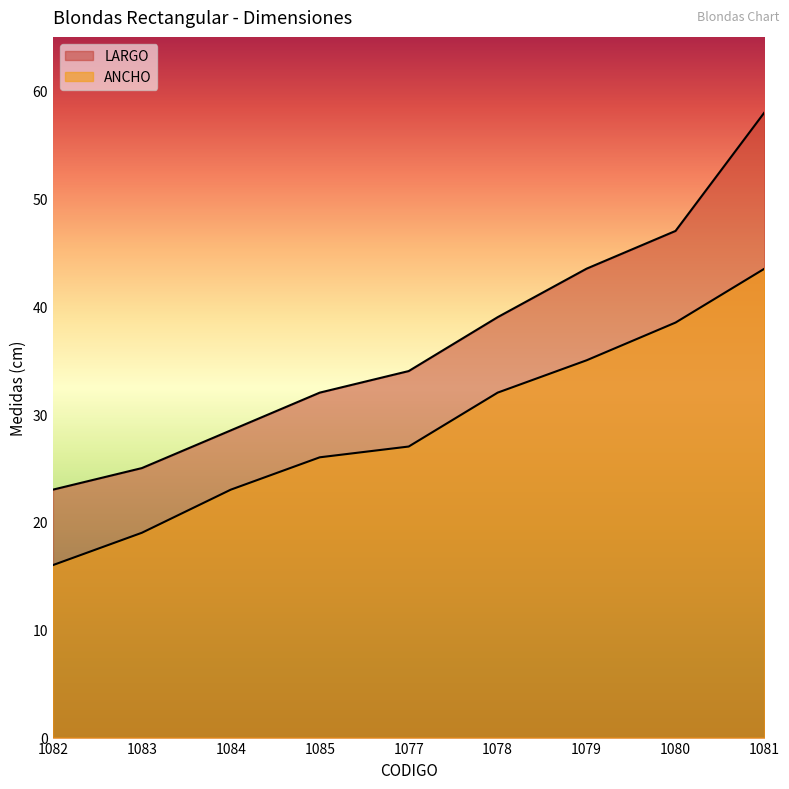

True or false: LARGO and ANCHO cross at least once.

False